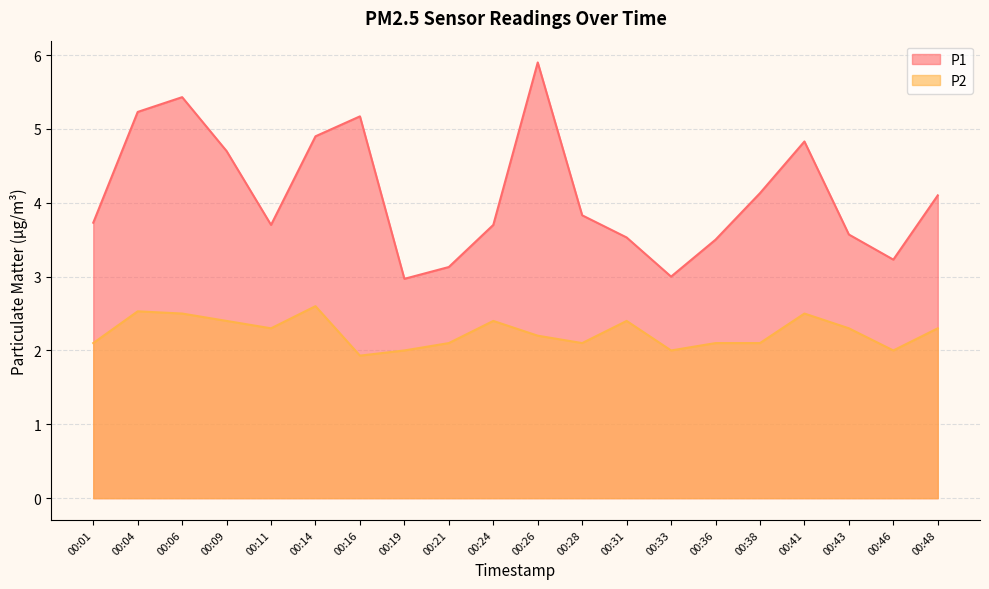

Which has a higher value, 00:46 or 00:26?

00:26